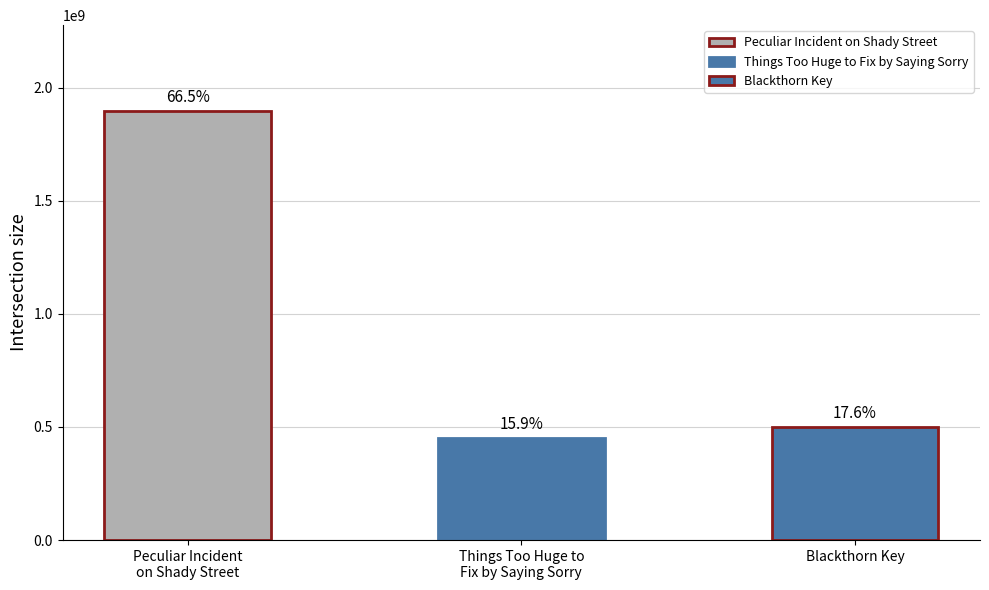

How many data points are above 501383390?

1